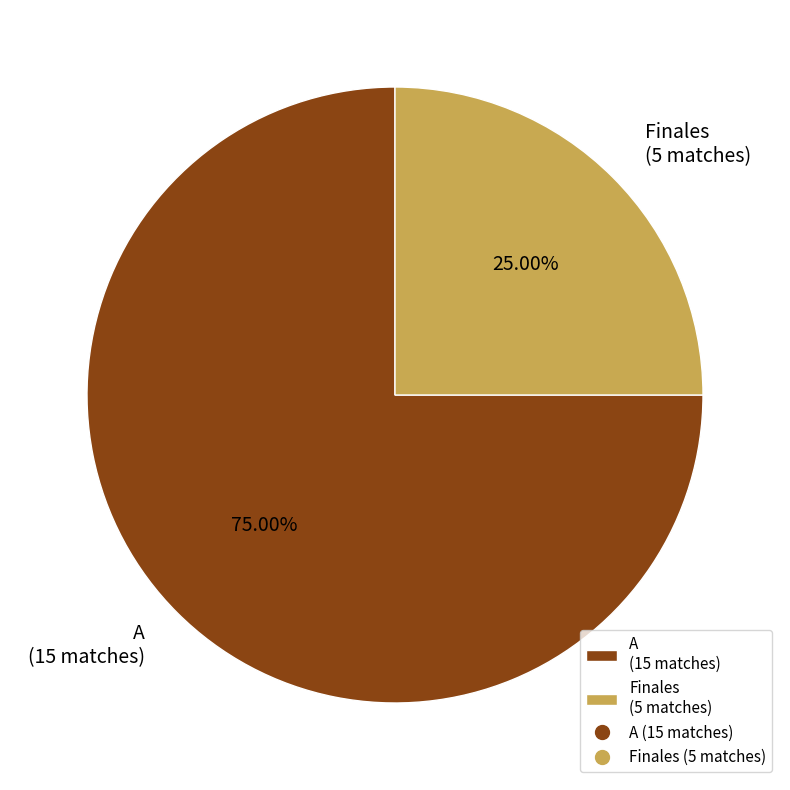

How many slices are in this pie chart?

2